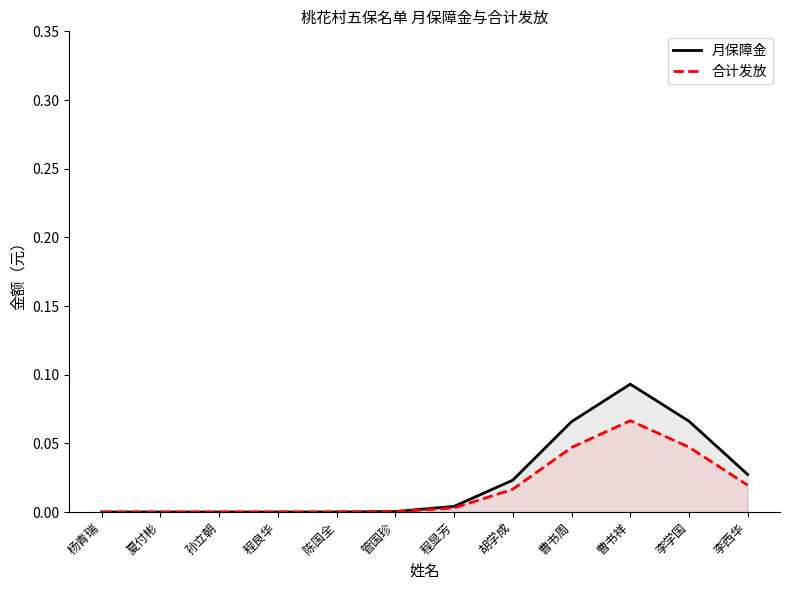

What are all the series names shown in the legend?

月保障金, 合计发放